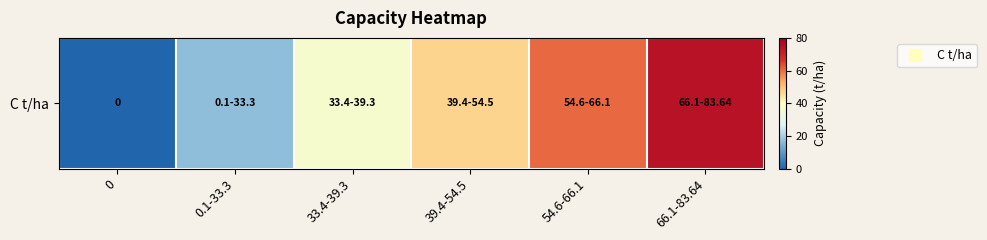

At which label does the data first exceed 46?

39.4-54.5